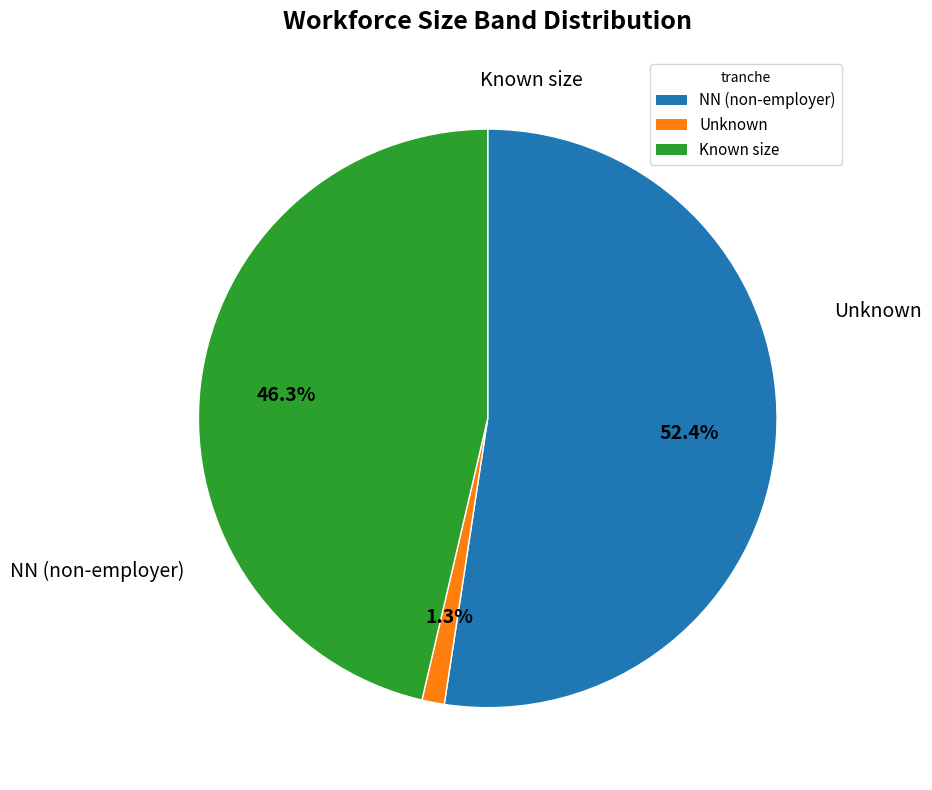

Is there any slice that represents more than half of the pie?

Yes